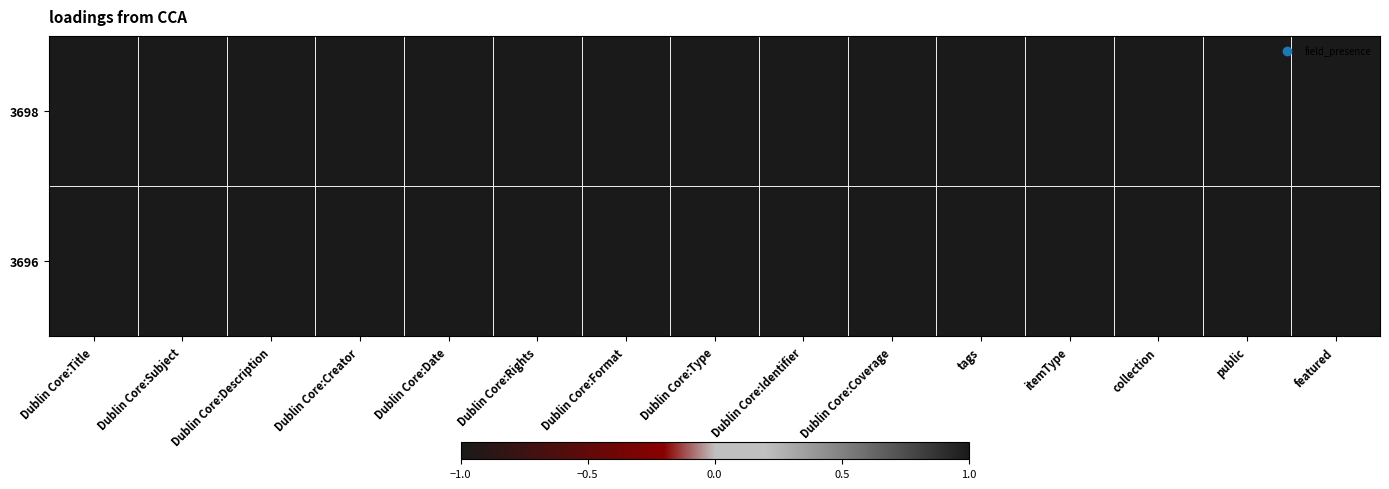

Reading left to right, list all the values displayed in this chart.

3698: Dublin Core:Title=1	Dublin Core:Subject=1	Dublin Core:Description=1	Dublin Core:Creator=1	Dublin Core:Date=1	Dublin Core:Rights=1	Dublin Core:Format=1	Dublin Core:Type=1	Dublin Core:Identifier=1	Dublin Core:Coverage=1	tags=1	itemType=1	collection=1	public=1	featured=-1
3696: Dublin Core:Title=1	Dublin Core:Subject=-1	Dublin Core:Description=1	Dublin Core:Creator=1	Dublin Core:Date=1	Dublin Core:Rights=1	Dublin Core:Format=1	Dublin Core:Type=1	Dublin Core:Identifier=1	Dublin Core:Coverage=1	tags=1	itemType=1	collection=1	public=1	featured=-1